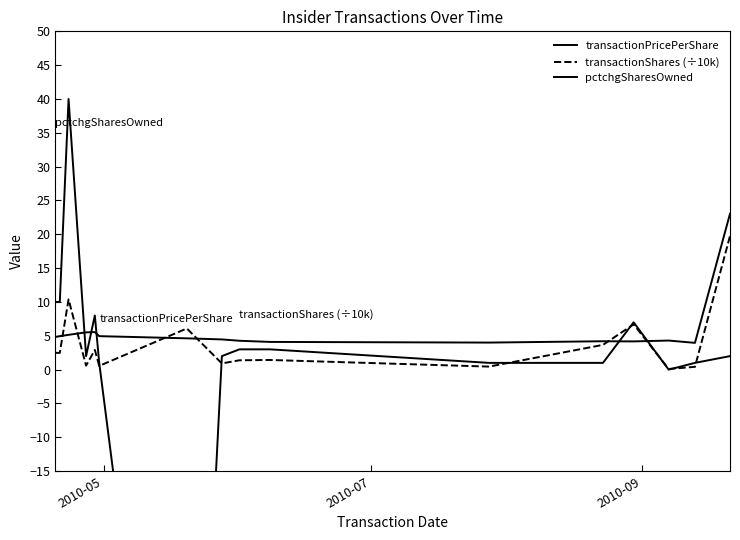

Which series has the widest spread of values?

pctchgSharesOwned